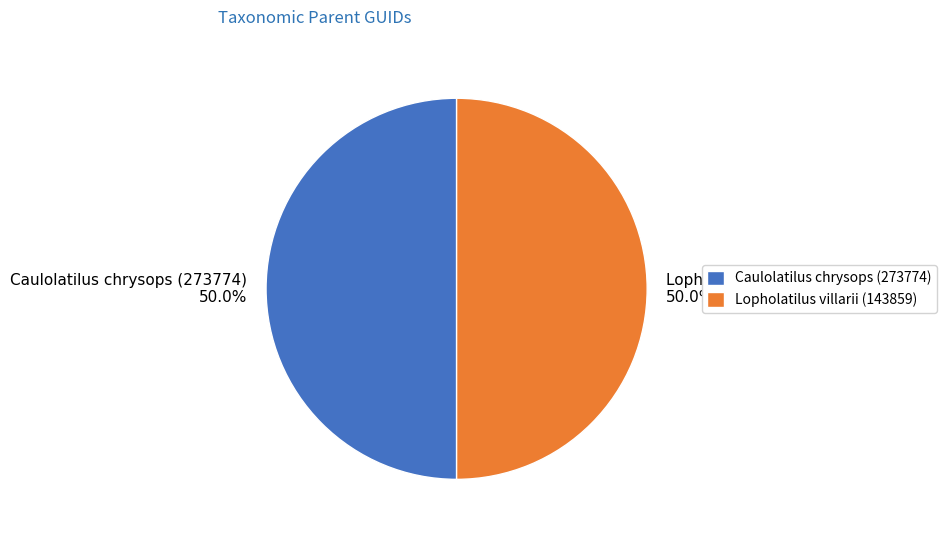

Do Caulolatilus chrysops (273774) and Lopholatilus villarii (143859) together represent more than half of the pie?

Yes